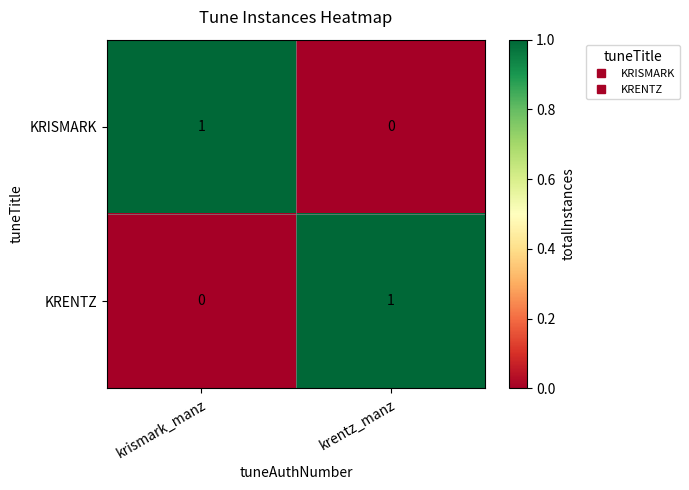

List the labels in order of KRENTZ value, largest first.

krentz_manz, krismark_manz